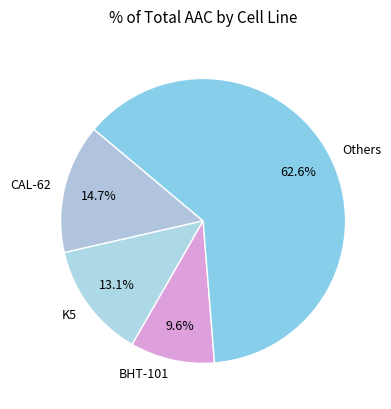

Which slice represents more than half of the pie?

Others